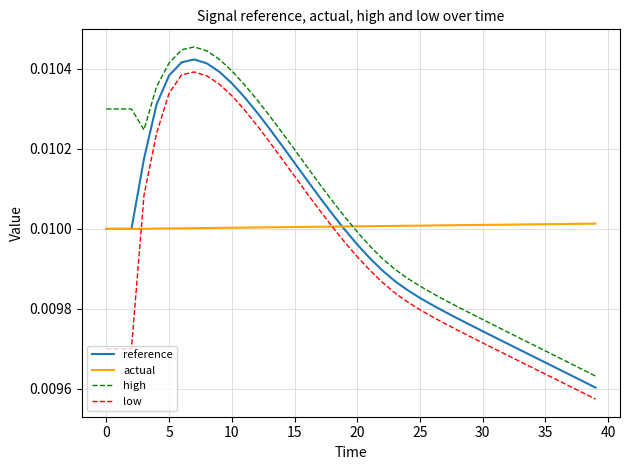

True or false: actual and low cross at least once.

True